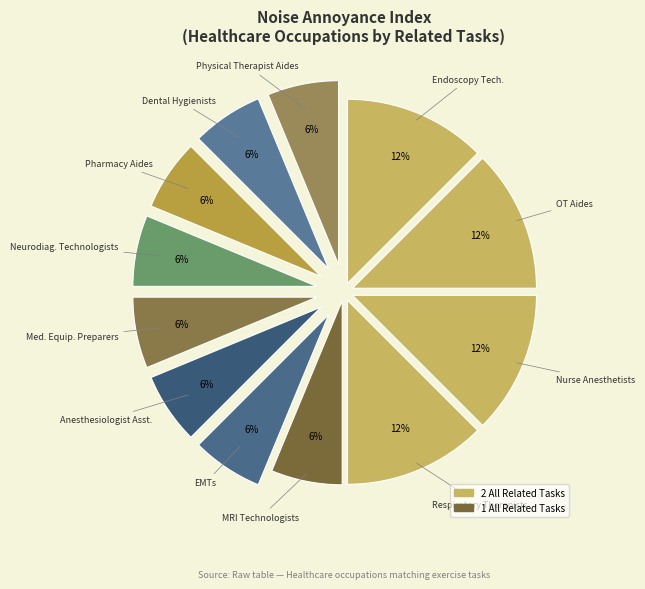

How many segments does this pie chart have?

12